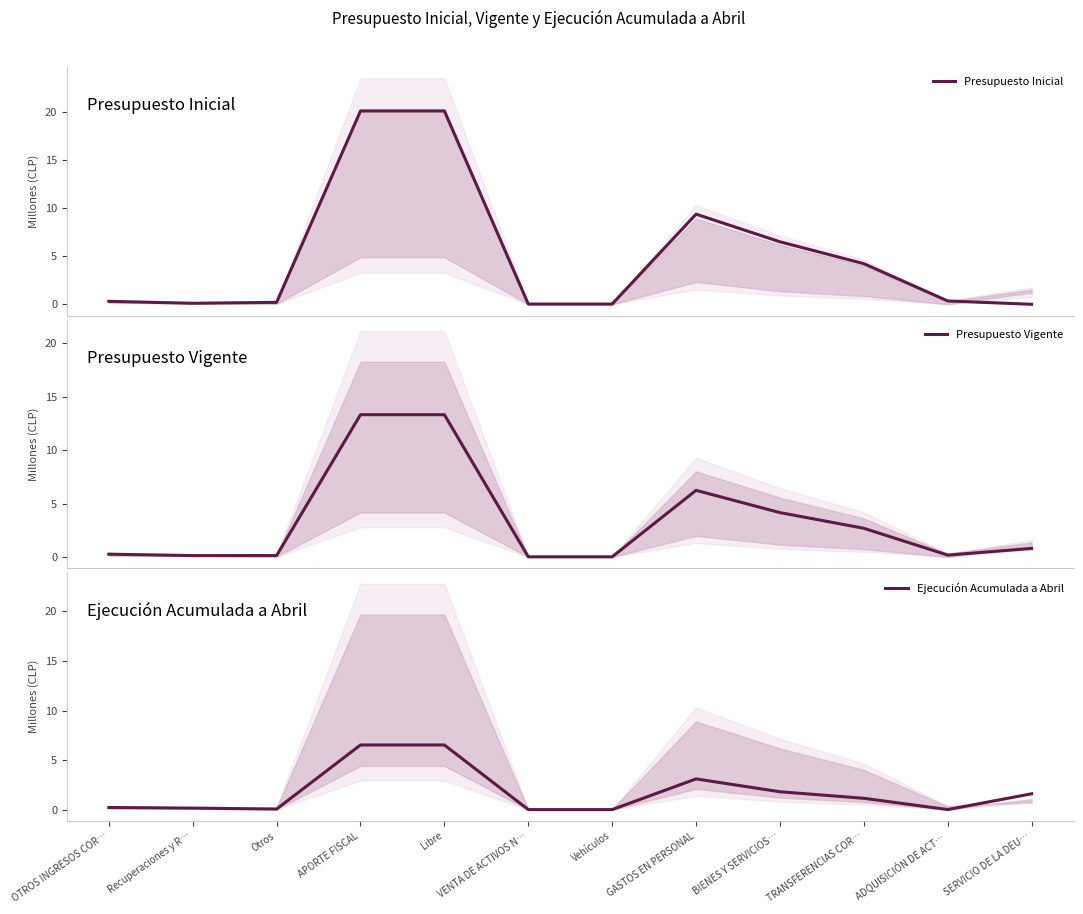

In Ejecución Acumulada a Abril, how many points are lower than both neighbors (excluding endpoints)?

2